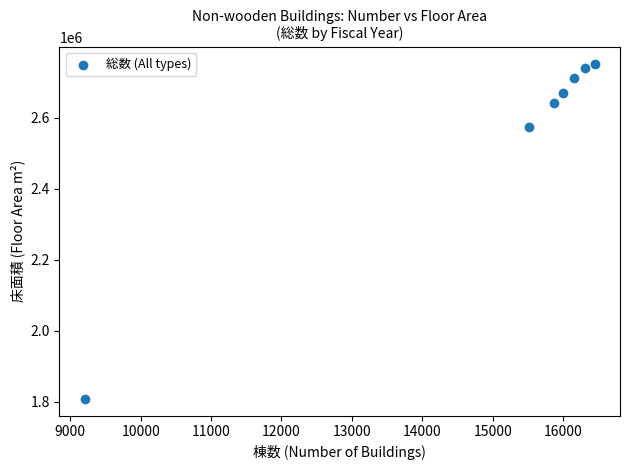

What is the average X value?

15073